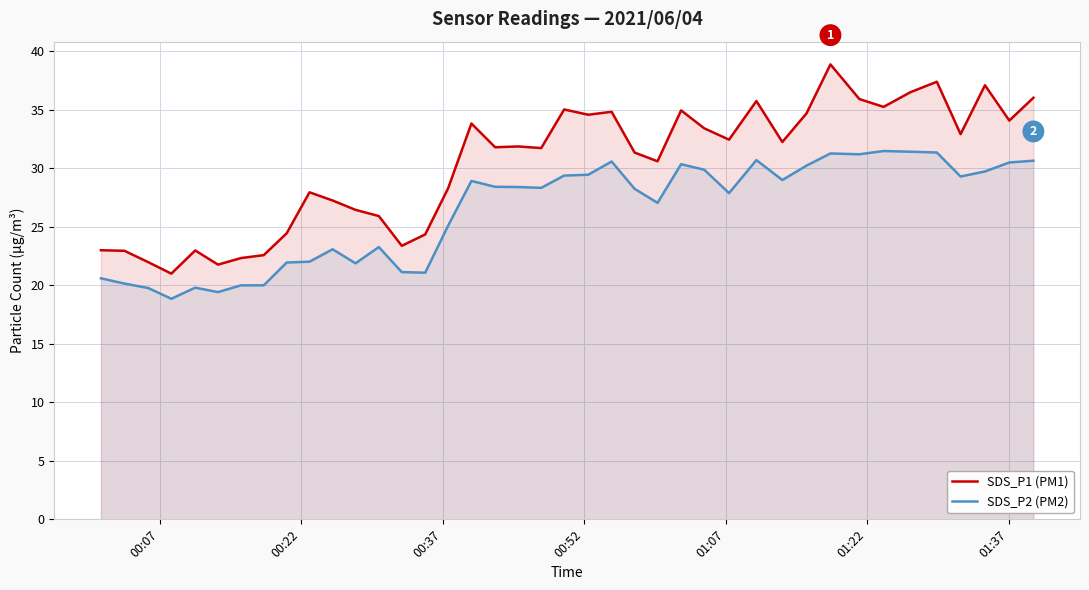

Reading right to left, what are all the values shown in this chart?

SDS_P1 (PM1): 36.0	34.1	37.1	32.9	37.4	36.5	35.2	35.9	38.9	34.7	32.2	35.8	32.5	33.4	35.0	30.6	31.4	34.8	34.6	35.0	31.7	31.9	31.8	33.8	28.3	24.4	23.4	25.9	26.4	27.2	27.9	24.4	22.6	22.3	21.8	23.0	21.0	22.0	22.9	23.0
SDS_P2 (PM2): 30.6	30.5	29.7	29.3	31.4	31.4	31.5	31.2	31.3	30.2	29.0	30.7	27.9	29.9	30.4	27.1	28.2	30.6	29.4	29.4	28.3	28.4	28.4	28.9	25.1	21.1	21.1	23.3	21.9	23.1	22.0	21.9	20.0	20.0	19.4	19.8	18.9	19.8	20.1	20.6